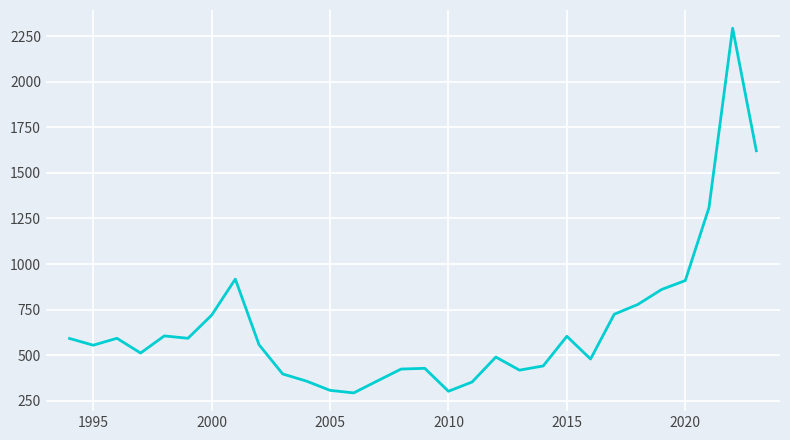

What is the minimum value shown in the chart?

292